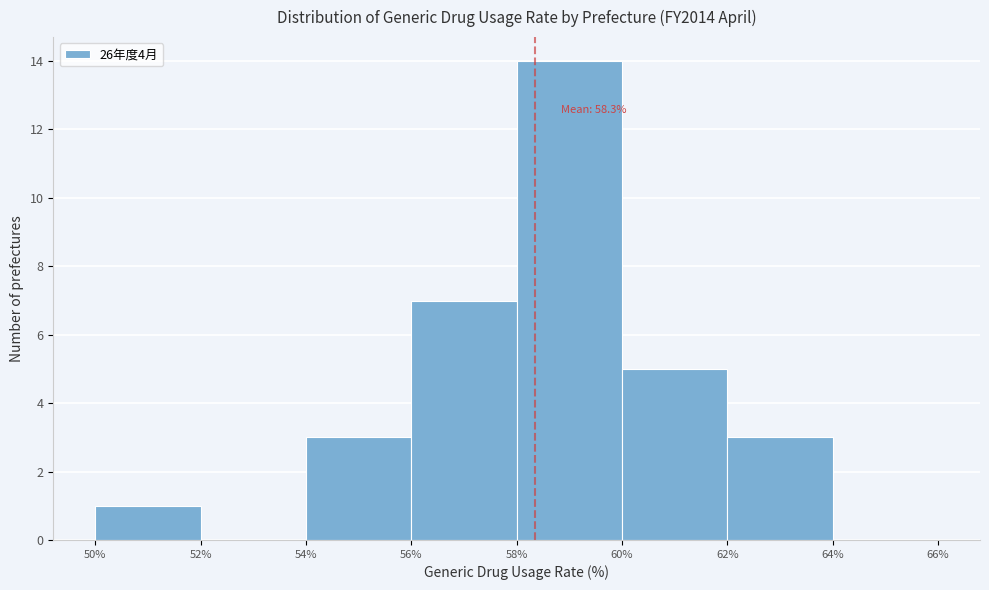

Over which range of the x-axis is the bar tallest?

58% to 60%